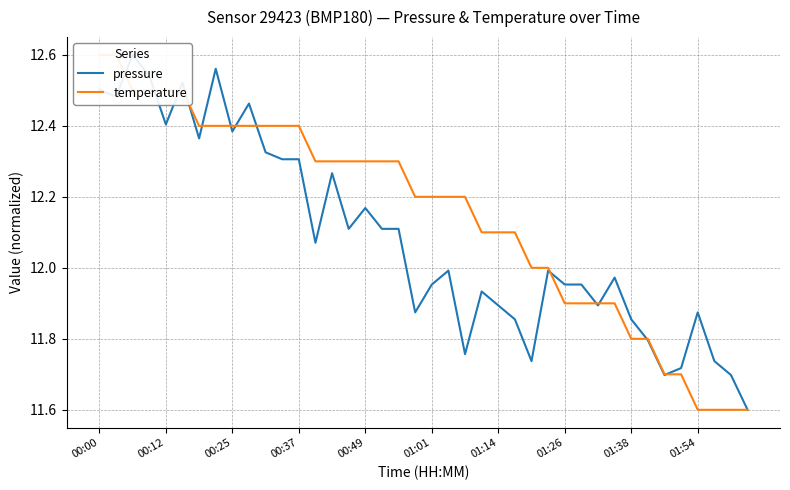

What position from the right is 01:38?

8